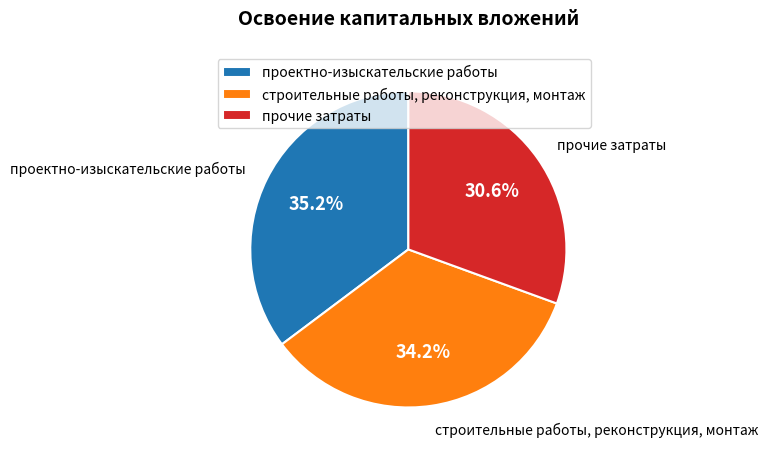

Approximately how many times larger is the value at проектно-изыскательские работы compared to строительные работы, реконструкция, монтаж?

1.0